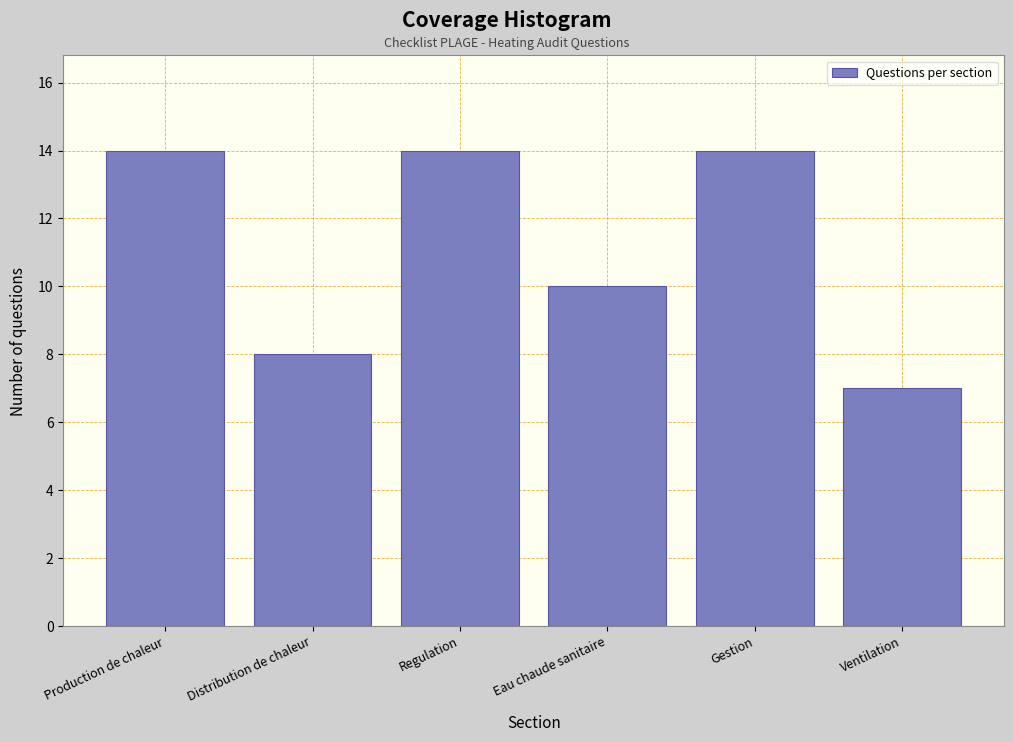

Reading left to right, what are all the values shown in this chart?

Production de chaleur=14	Distribution de chaleur=8	Regulation=14	Eau chaude sanitaire=10	Gestion=14	Ventilation=7